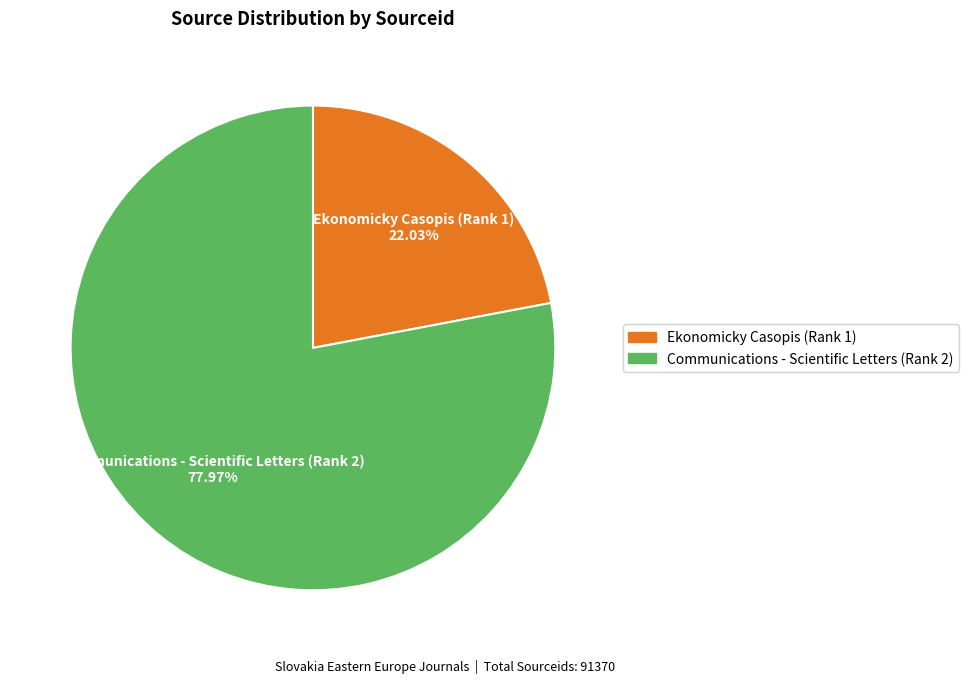

Combined, what portion of the pie is Communications - Scientific Letters (Rank 2) and Ekonomicky Casopis (Rank 1)?

100.0%